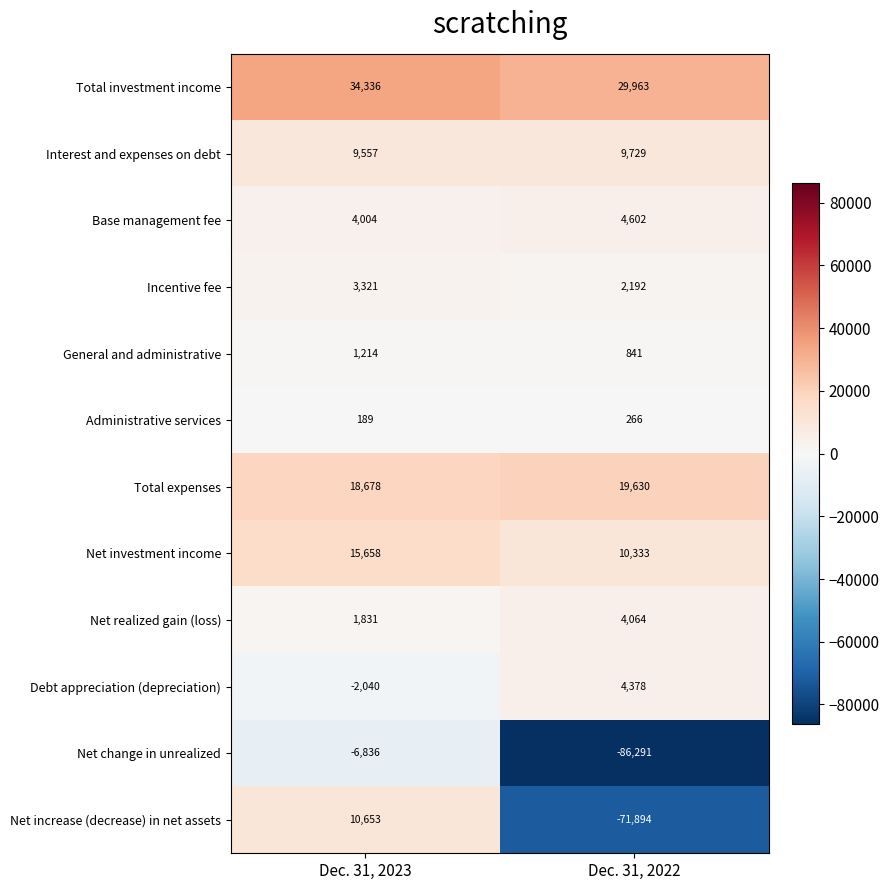

What is the spread (max minus min) of values at Dec. 31, 2022?

116254